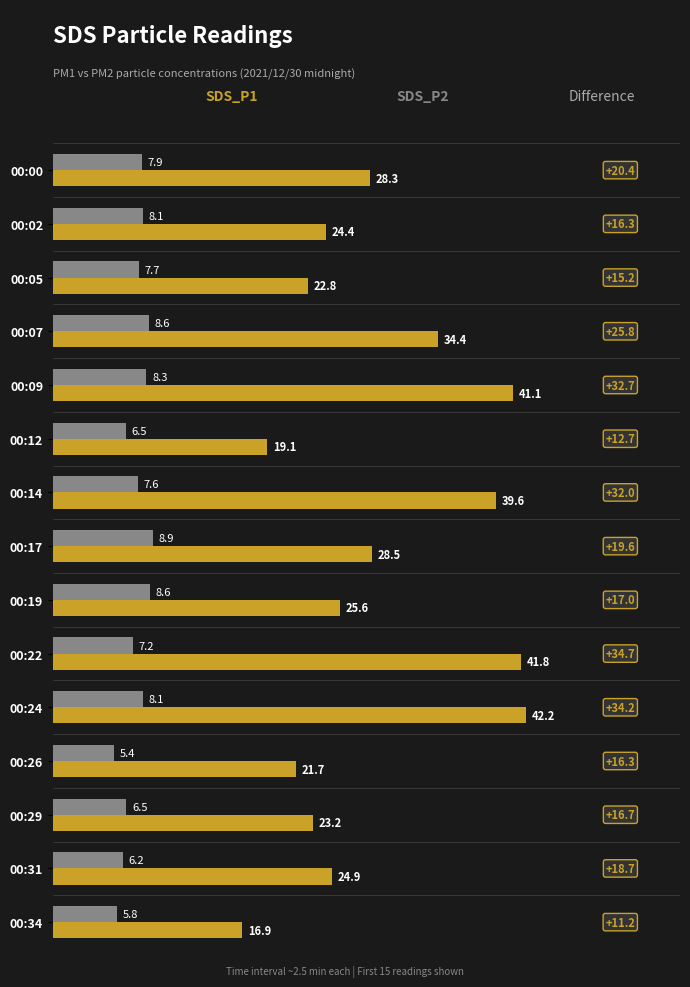

At which category is the sum across all series the highest?

00:24